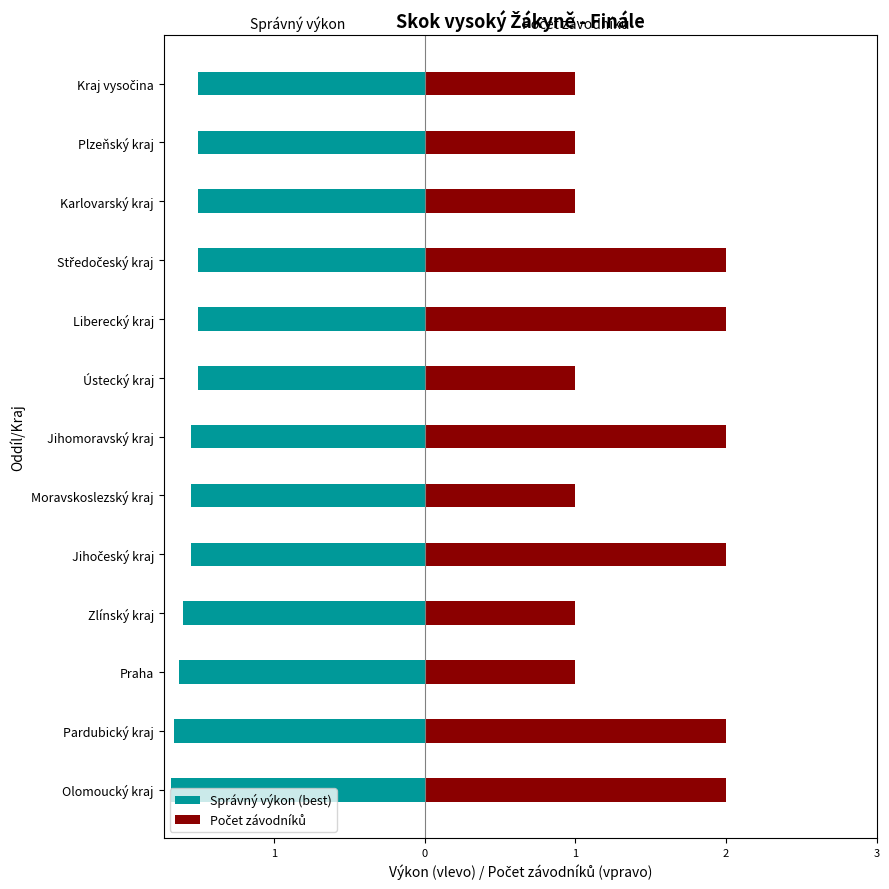

What is the approximate value of Počet závodníků at 1?

1.0